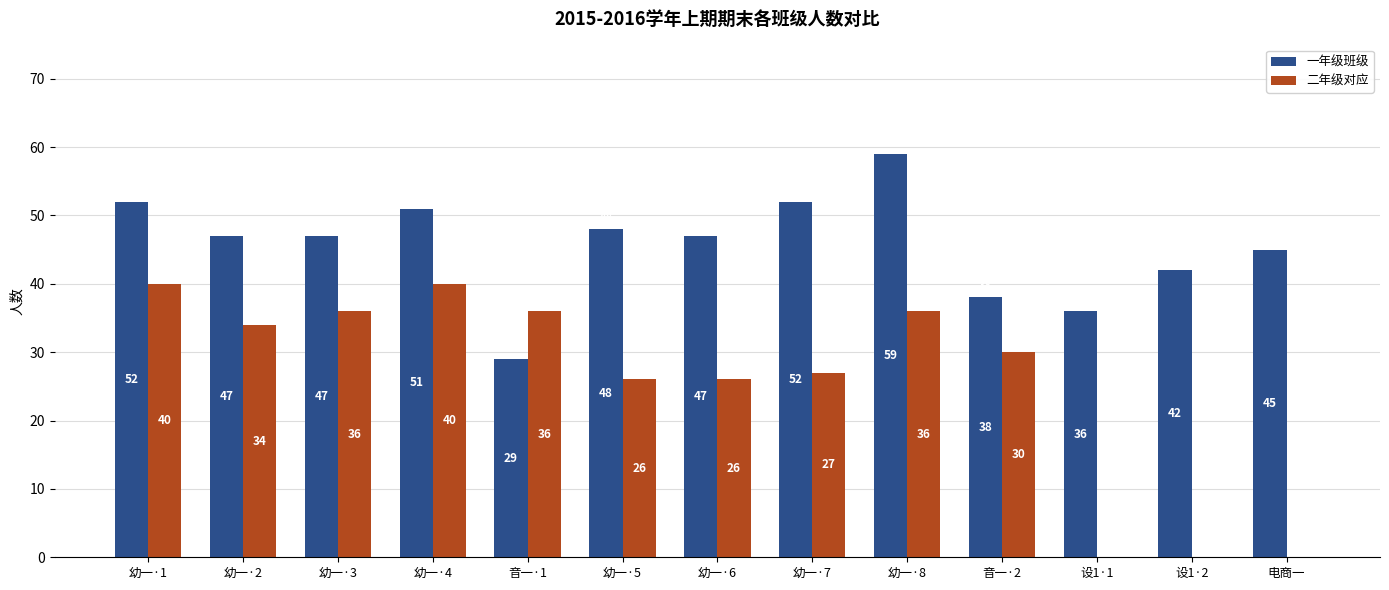

What is the maximum value shown in the chart?

59